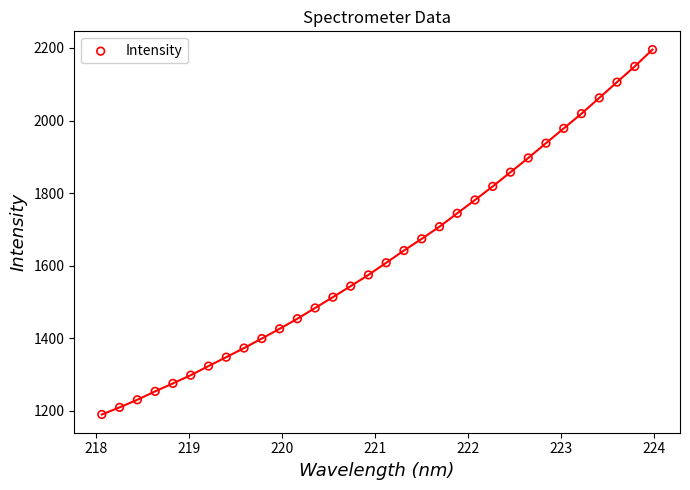

What is the range of X values (max minus min)?

5.9